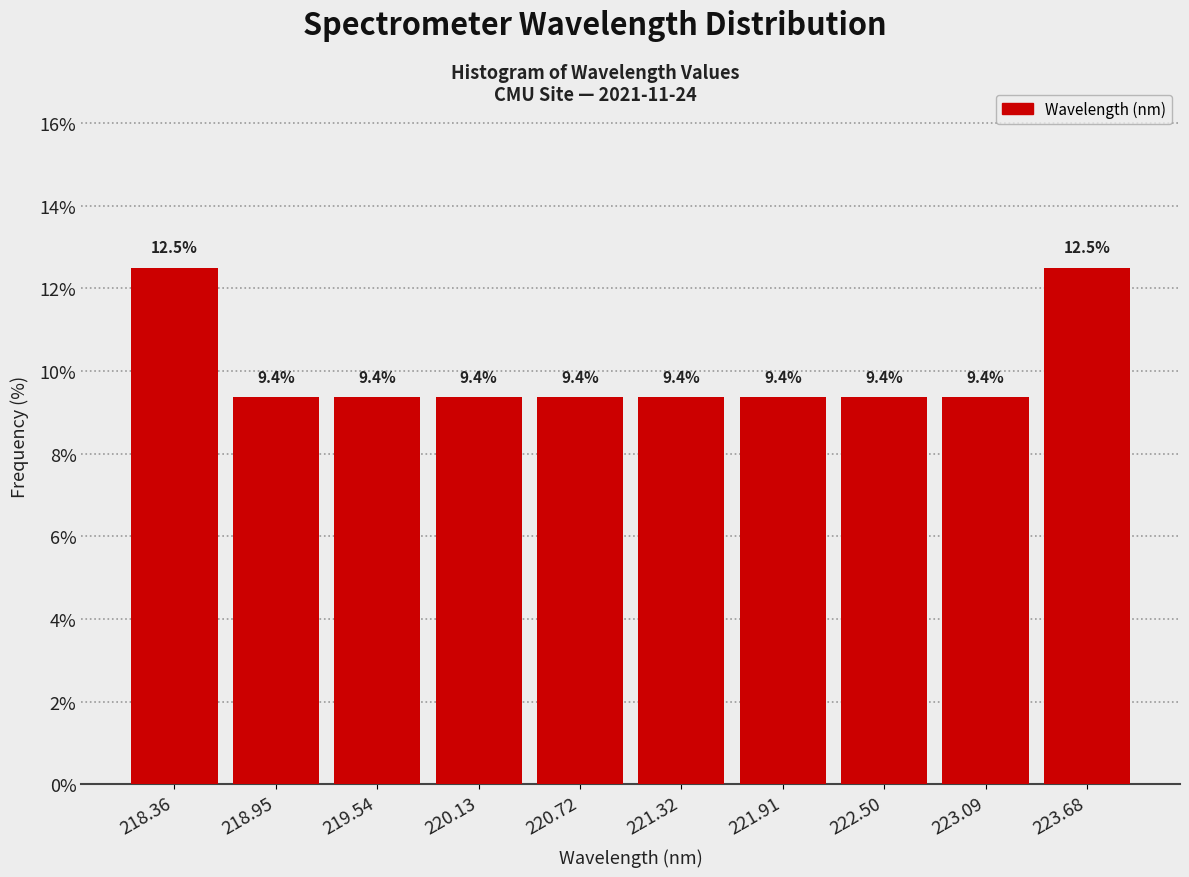

Reading left to right, list every bar in this chart as the range it spans on the x-axis followed by its height. The bar edges are not printed on the chart, so give them approximately, as read against the axis.

218.1 to 218.7: 12.5
218.7 to 219.2: 9.4
219.2 to 219.8: 9.4
219.8 to 220.4: 9.4
220.4 to 221.0: 9.4
221.0 to 221.6: 9.4
221.6 to 222.2: 9.4
222.2 to 222.8: 9.4
222.8 to 223.4: 9.4
223.4 to 224.0: 12.5